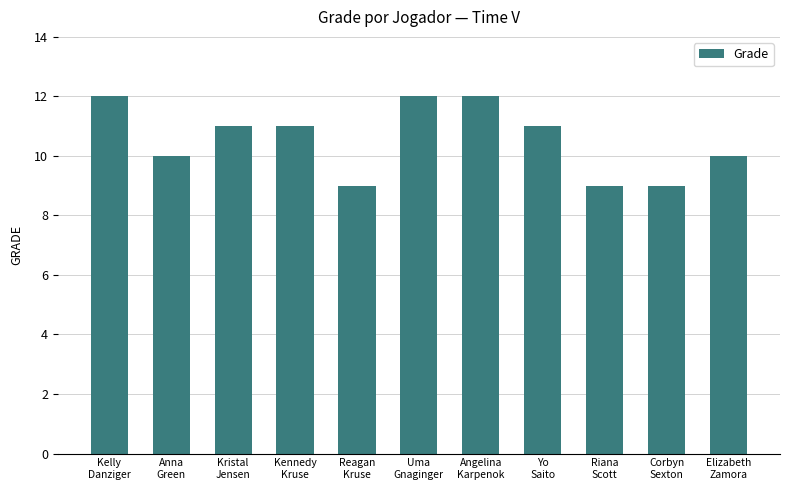

Reading left to right, what are all the values shown in this chart?

12	10	11	11	9	12	12	11	9	9	10